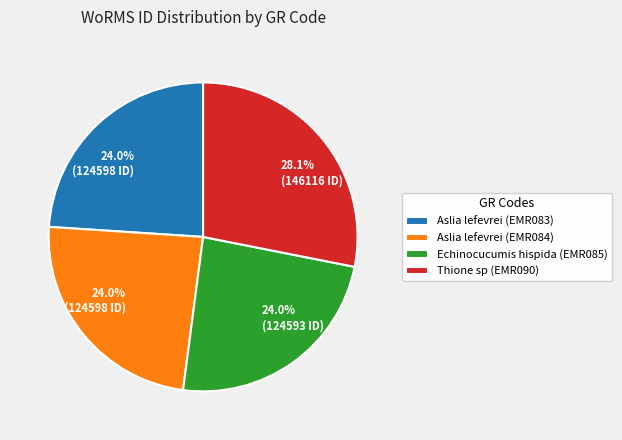

What is the largest slice in the pie chart?

Thione sp (EMR090)